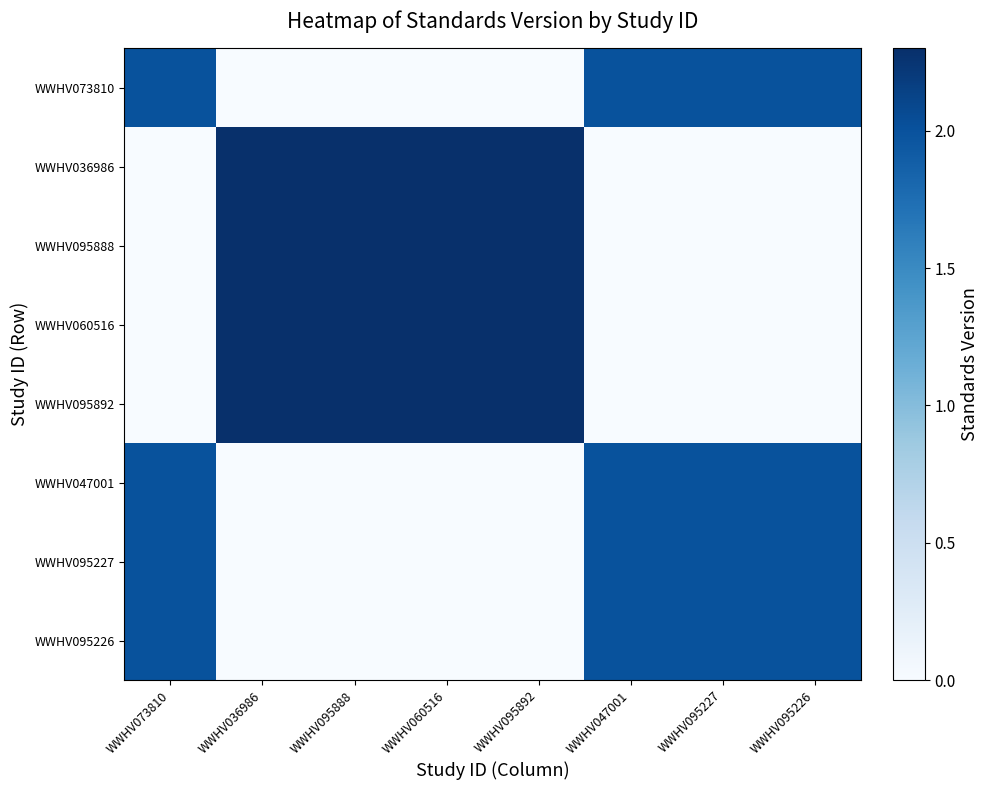

What is the total value across all series at WWHV095892?

9.2